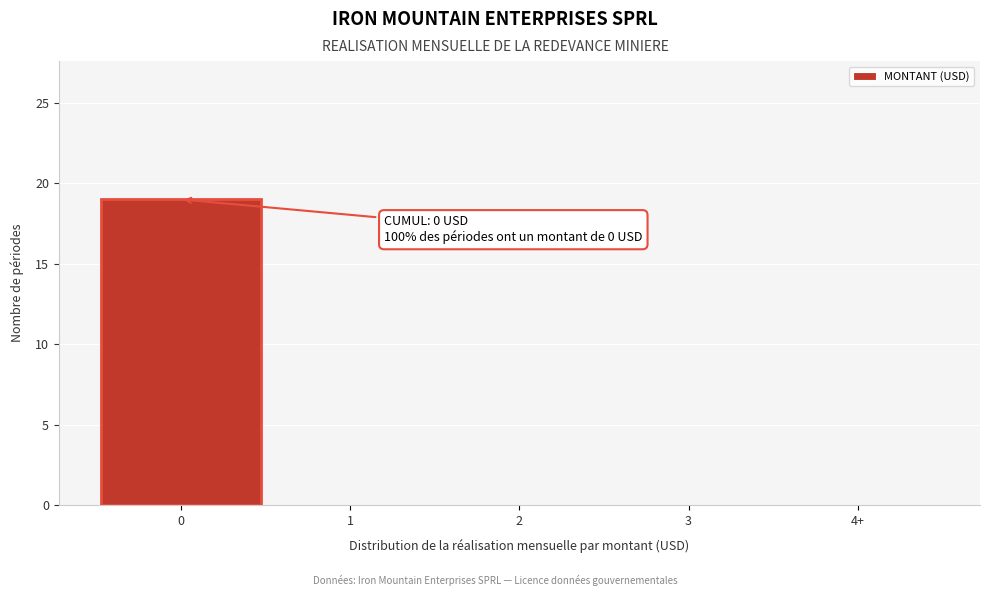

Reading right to left, list all the values displayed in this chart.

4+=0	3=0	2=0	1=0	0=19